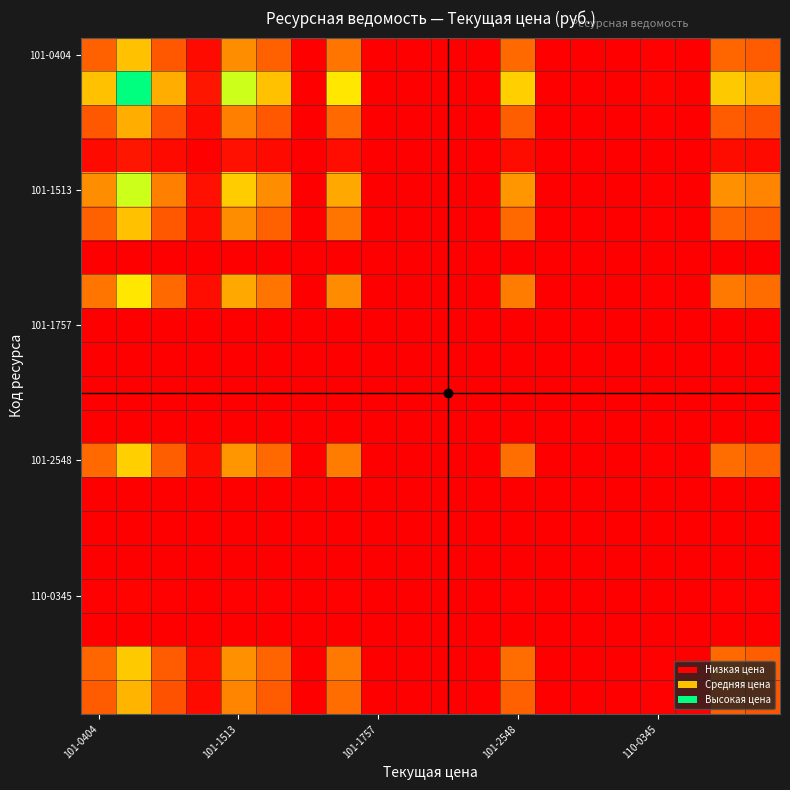

How many data points does each series have?

20